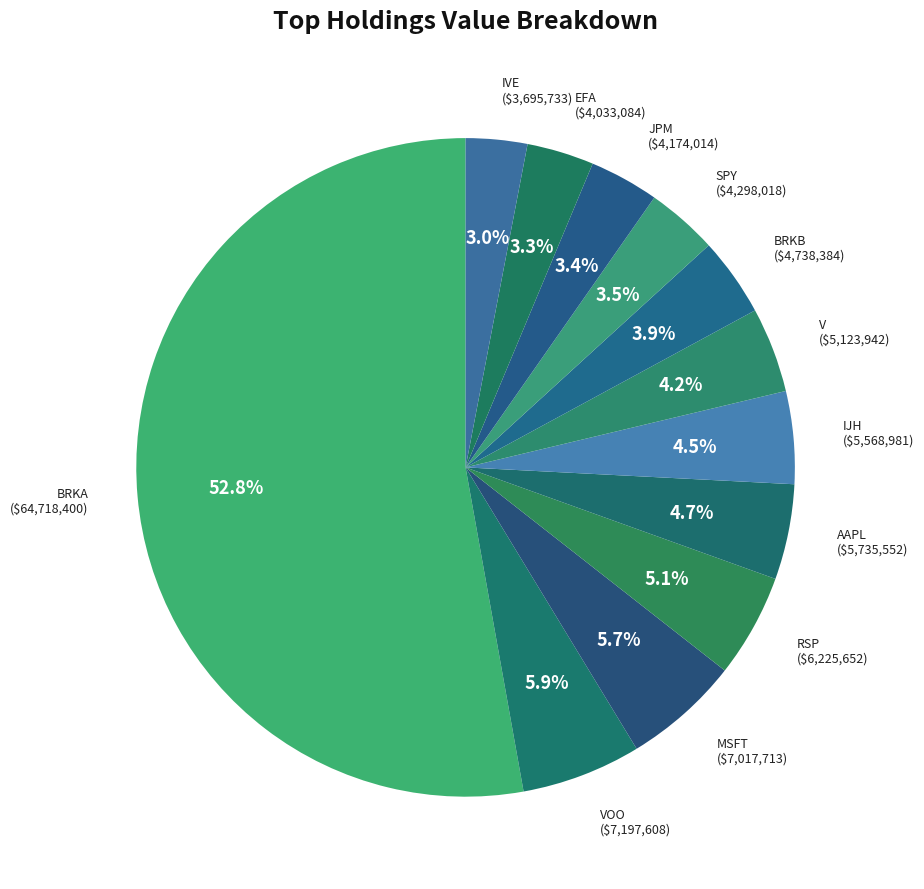

What percentage do JPM and SPY together represent?

6.9%